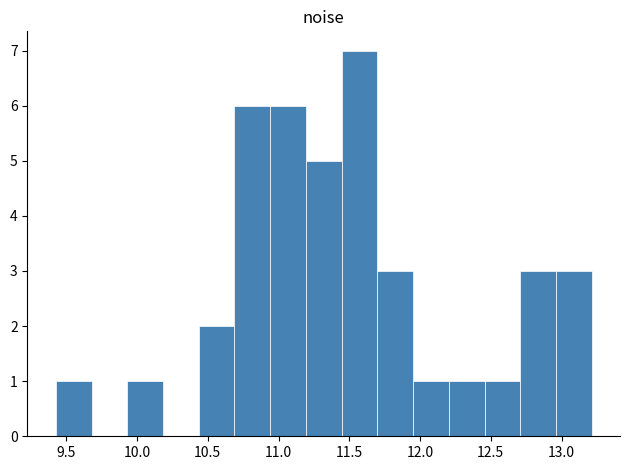

Reading left to right, transcribe this chart: for each bar, give the range it covers on the x-axis and its height. Neither the bar edges nor the heights are printed on the chart, so give them approximately, as read against the axes.

9.45 to 9.70: 1
9.70 to 9.95: 0
9.95 to 10.20: 1
10.20 to 10.45: 0
10.45 to 10.70: 2
10.70 to 10.95: 6
10.95 to 11.20: 6
11.20 to 11.45: 5
11.45 to 11.70: 7
11.70 to 11.95: 3
11.95 to 12.20: 1
12.20 to 12.45: 1
12.45 to 12.70: 1
12.70 to 12.95: 3
12.95 to 13.20: 3